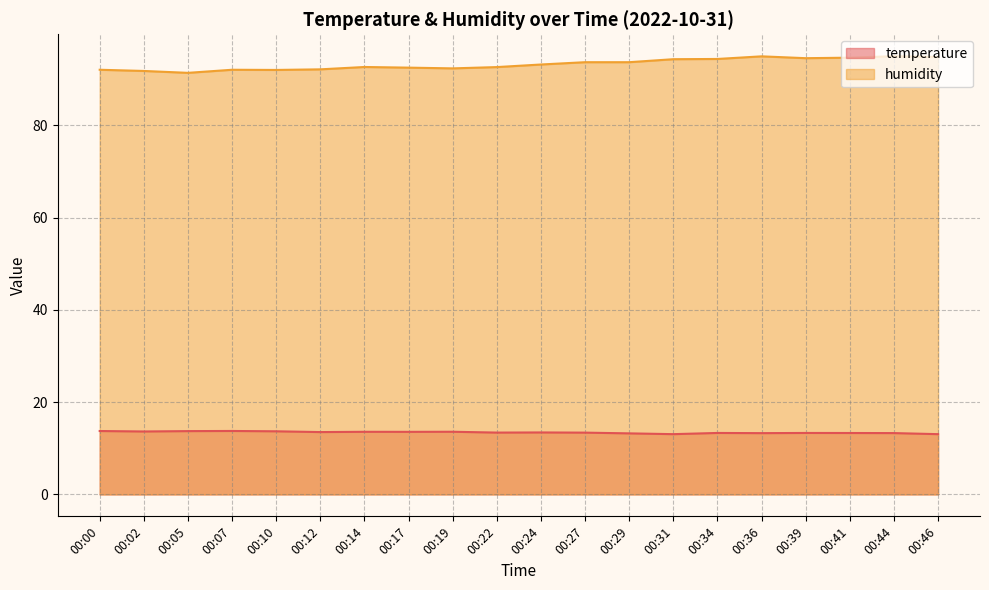

True or false: temperature and humidity intersect in this chart.

False